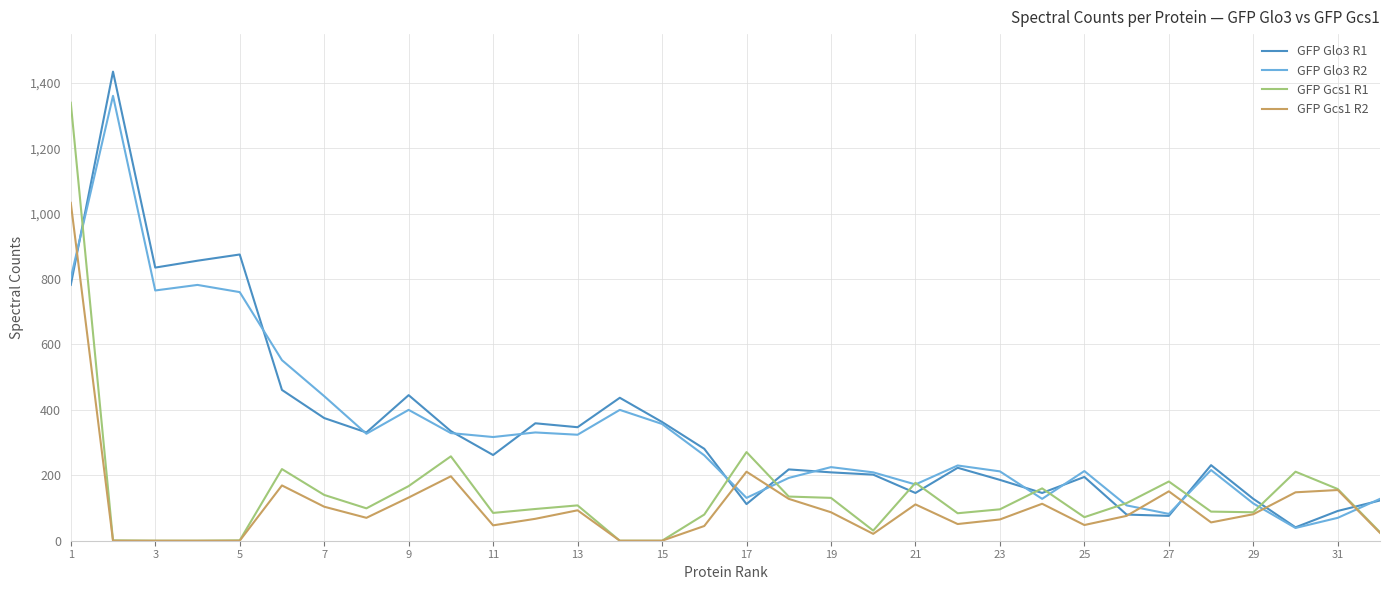

How many times do GFP Glo3 R1 and GFP Gcs1 R1 cross each other?

11